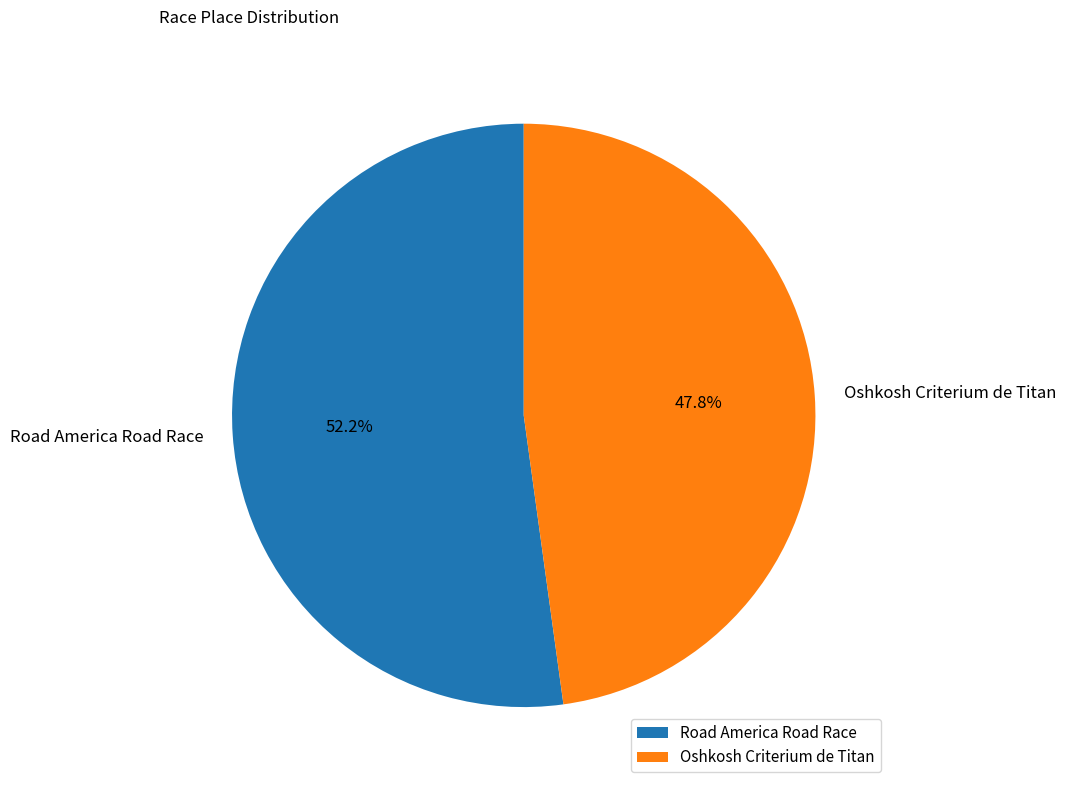

Is there any slice that represents more than half of the pie?

Yes